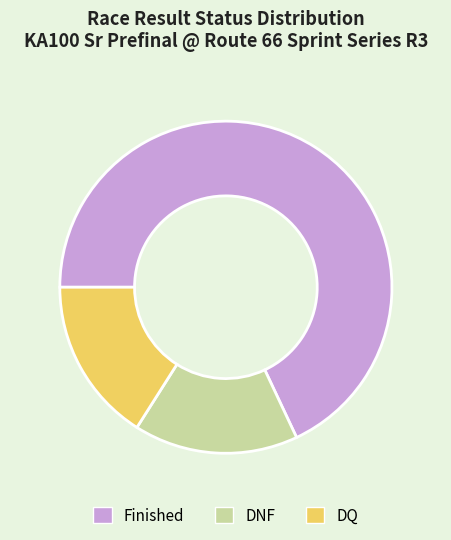

Between DNF and Finished, which is larger?

Finished